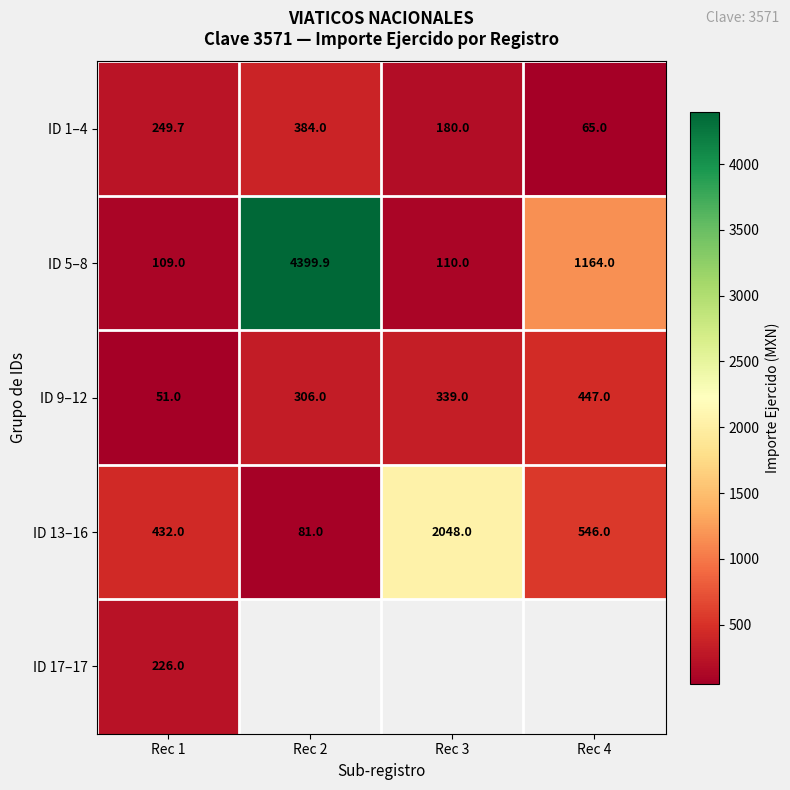

How many data points in ID 13–16 are less than 546?

2